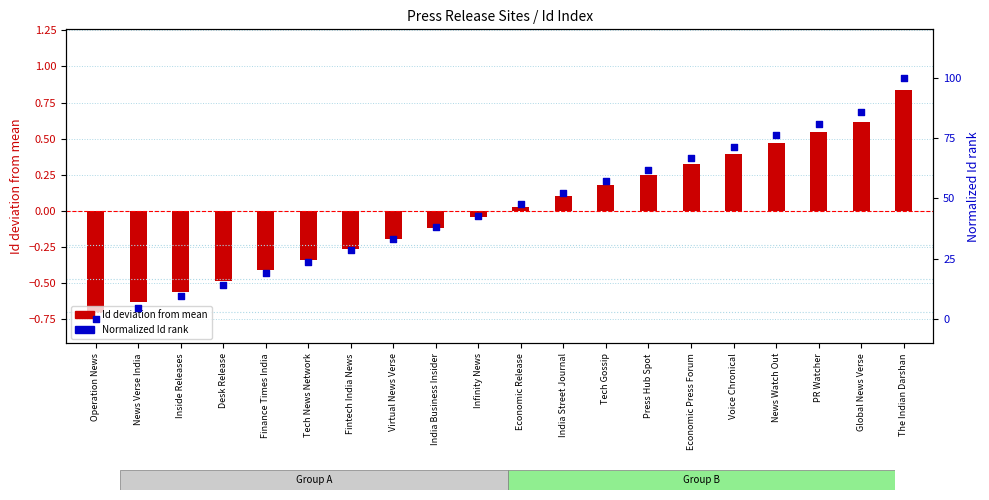

At which category is the sum across all series the highest?

The Indian Darshan